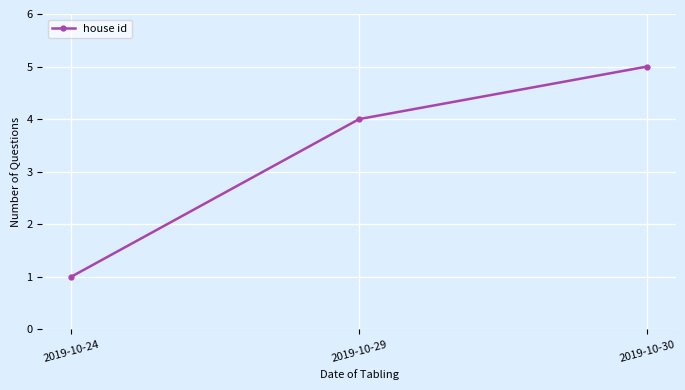

List the labels in order of value, largest first.

2019-10-30, 2019-10-29, 2019-10-24